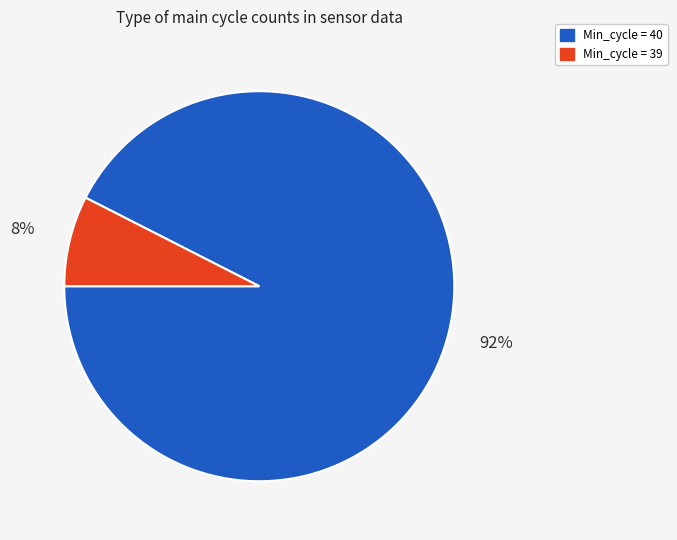

What percentage is the Min_cycle = 39 slice, to the nearest percent?

8%